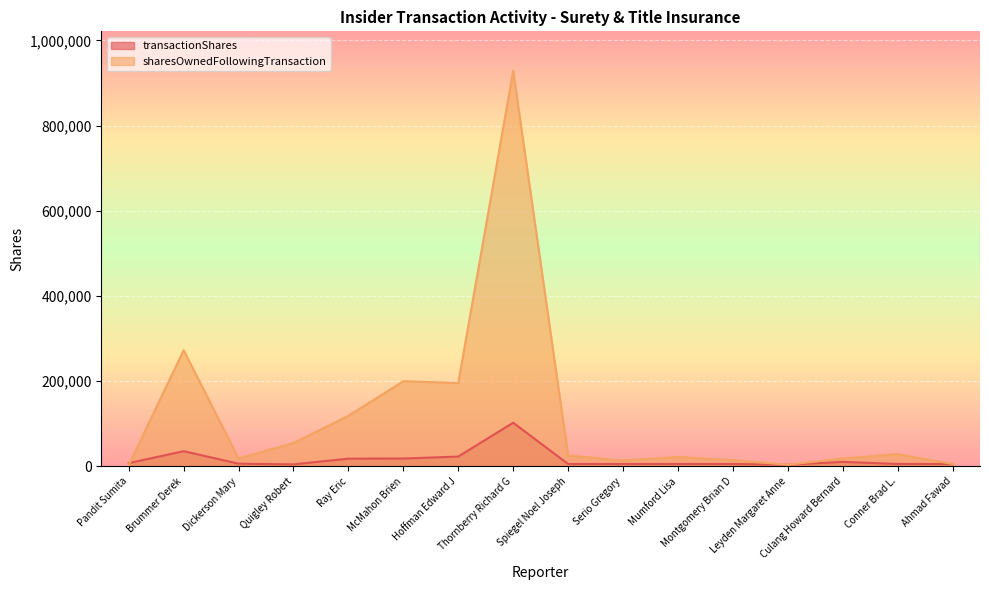

Is it true that sharesOwnedFollowingTransaction equals 4101 at Leyden Margaret Anne?

True